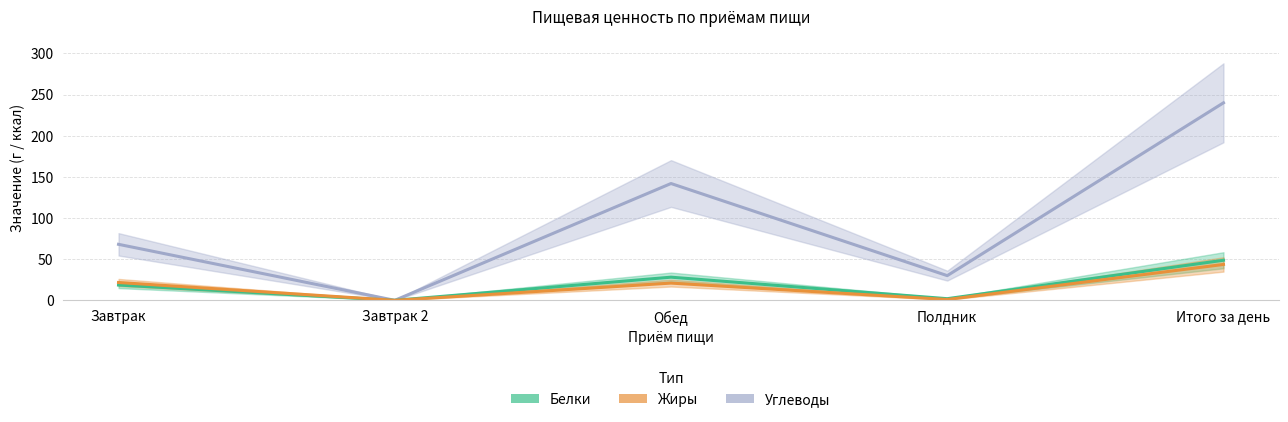

Is the value of Жиры at Завтрак 2 greater than the value of Углеводы at Обед?

No